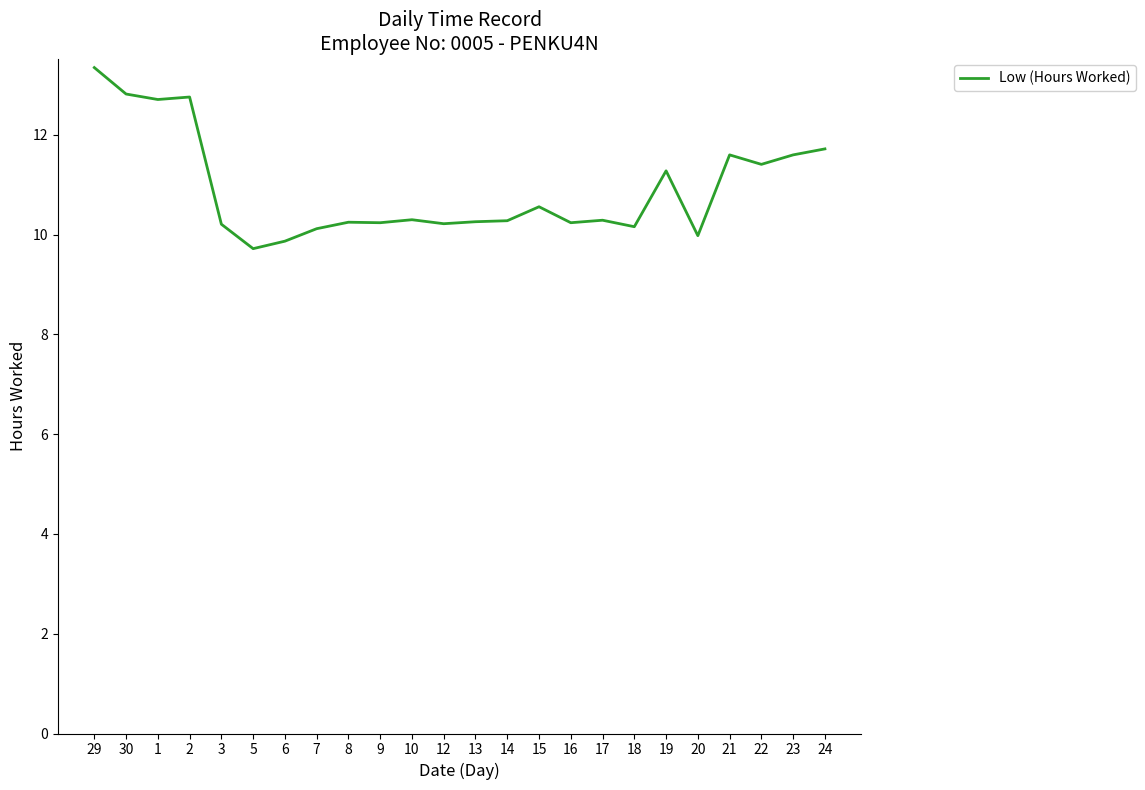

The chart shows a value of 10.1 at 7. True or false?

True